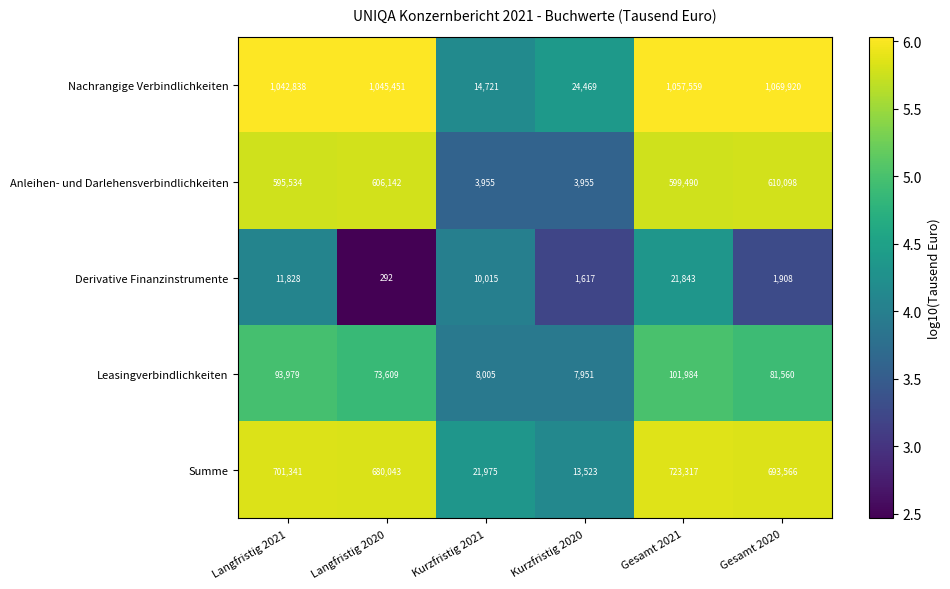

True or false: Nachrangige Verbindlichkeiten has a value of 1045451 at Langfristig 2020.

True